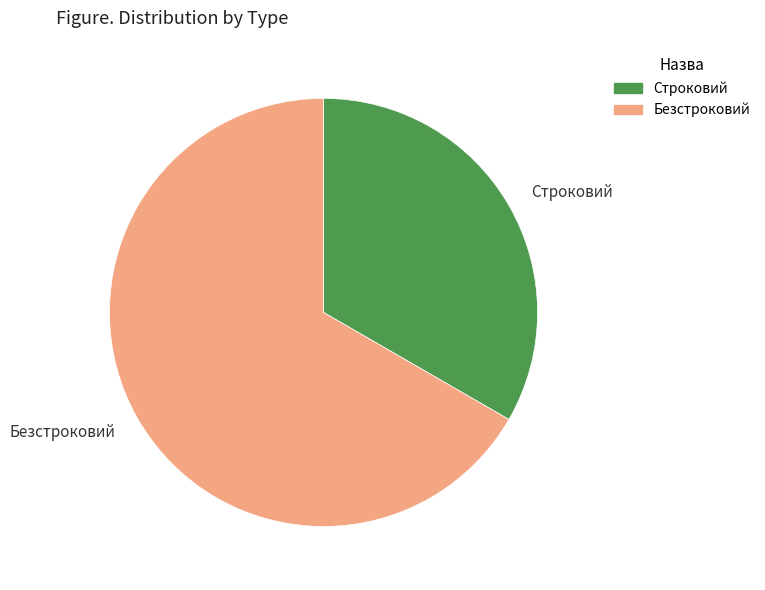

Does Безстроковий represent more than half of the total?

Yes